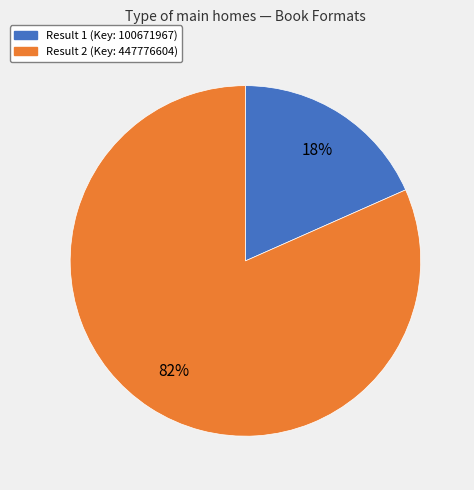

Is there a majority slice in this chart?

Yes